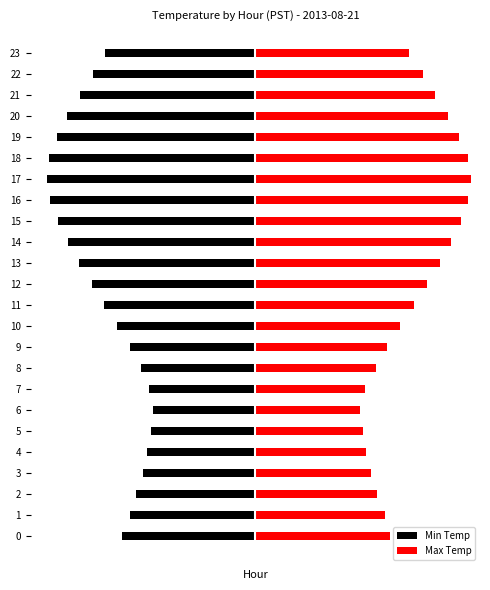

What is the highest value of the Max Temp series?

23.1